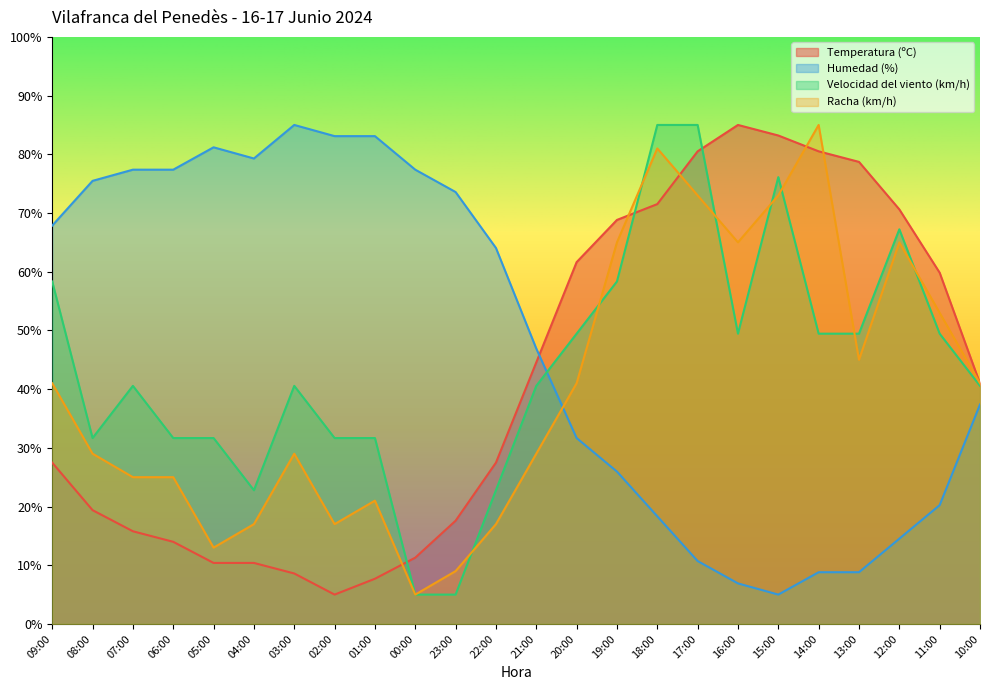

Between 05:00 and 19:00, which series saw the biggest shift?

Temperatura (ºC)